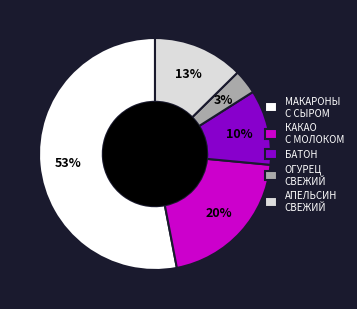

True or false: АПЕЛЬСИН СВЕЖИЙ accounts for 20% of the total.

False